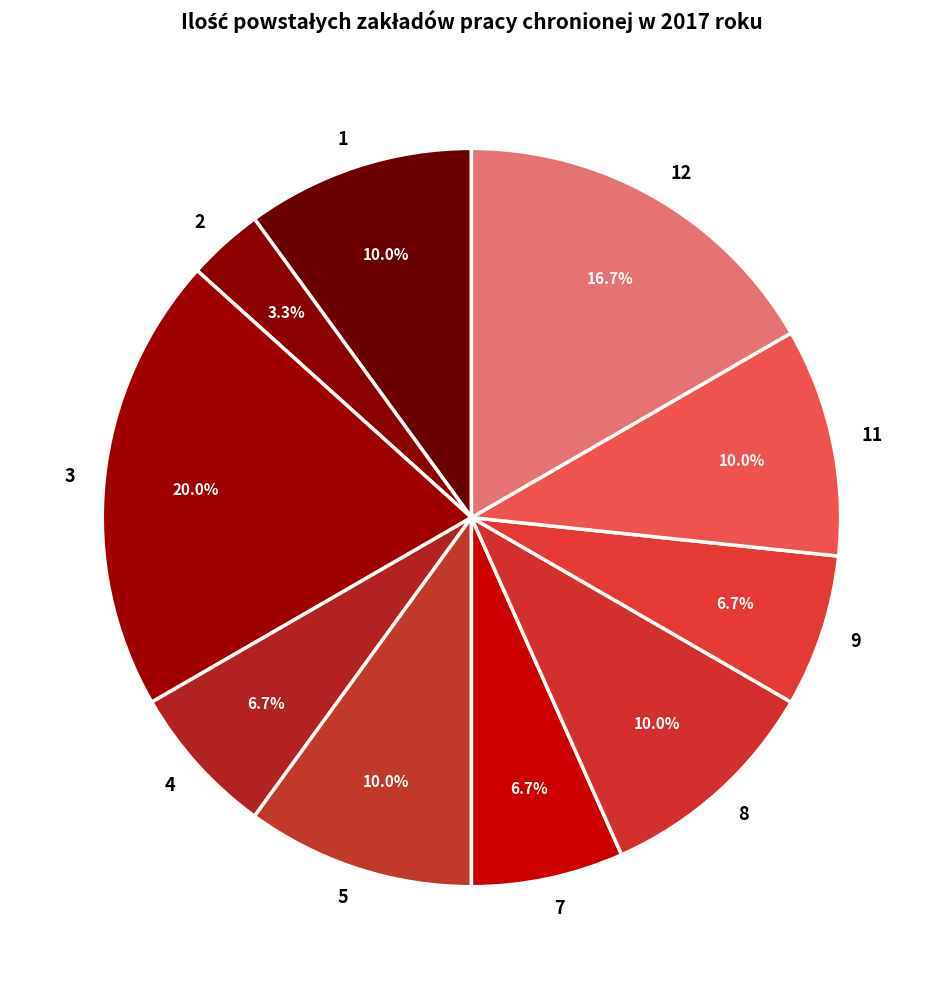

Which has a higher value, 7 or 2?

7